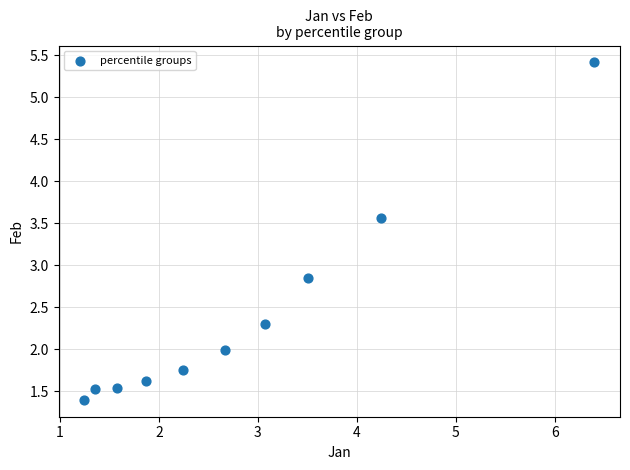

What is the range of X values (max minus min)?

5.2